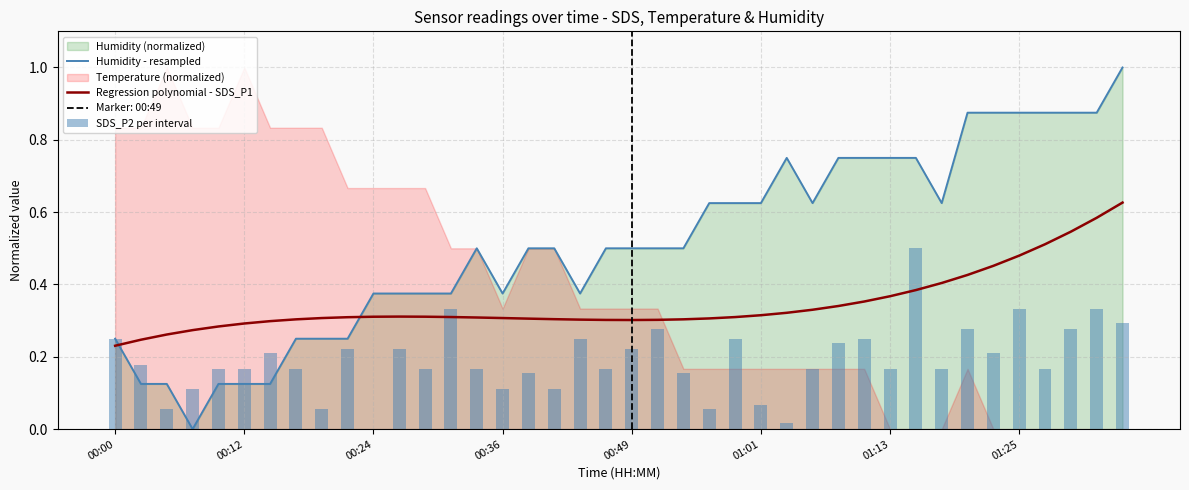

Between 19 and 29, which is larger?

29